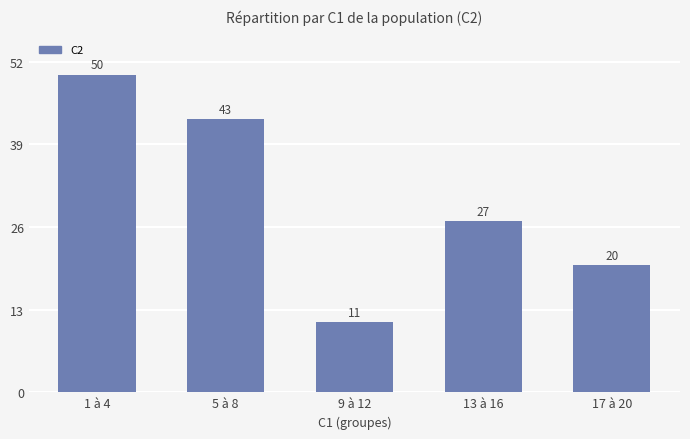

What is the smallest value displayed?

11